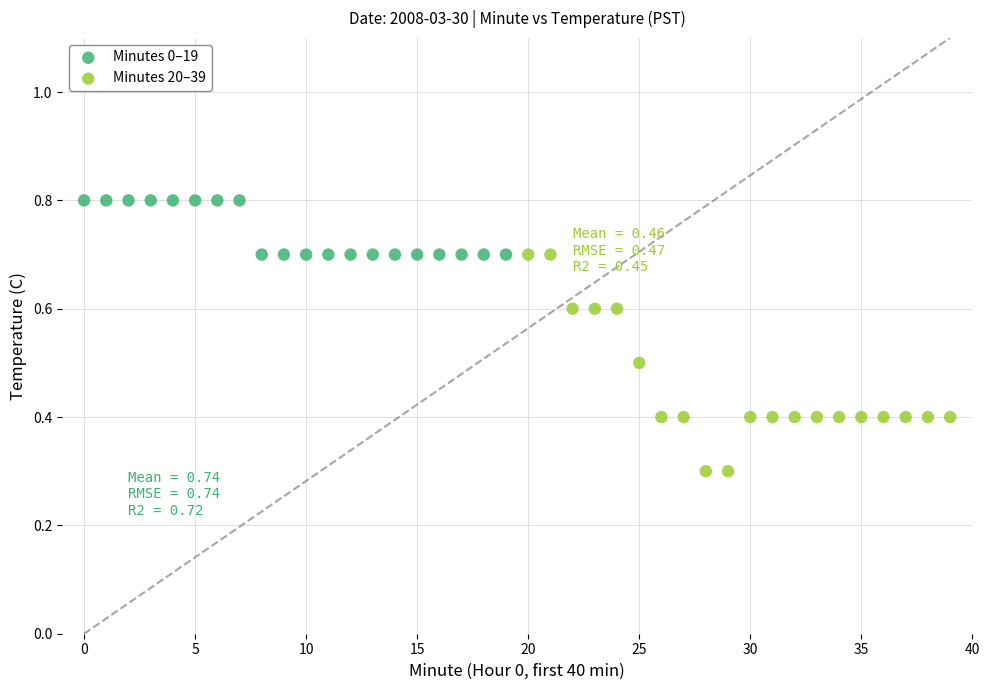

Which series contains the highest Y value?

Minutes 0–19